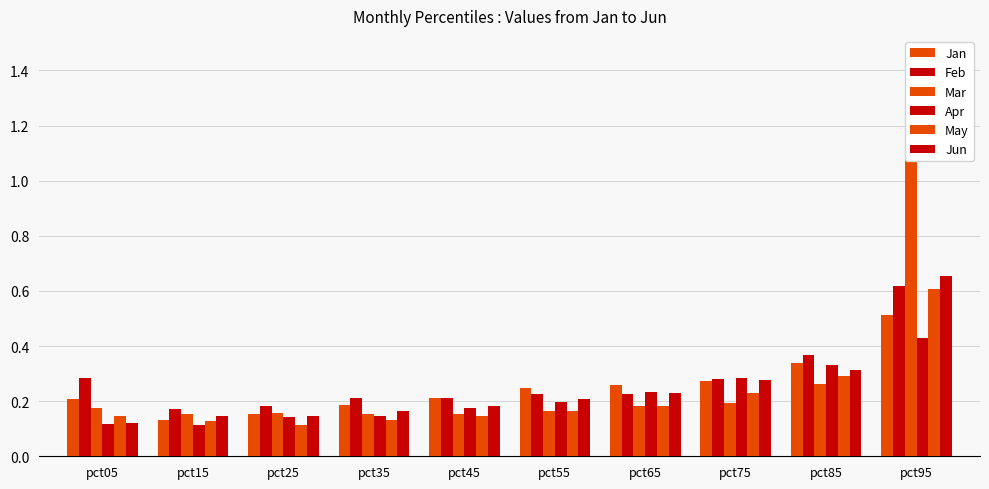

Between pct55 and pct25, which is larger?

pct55